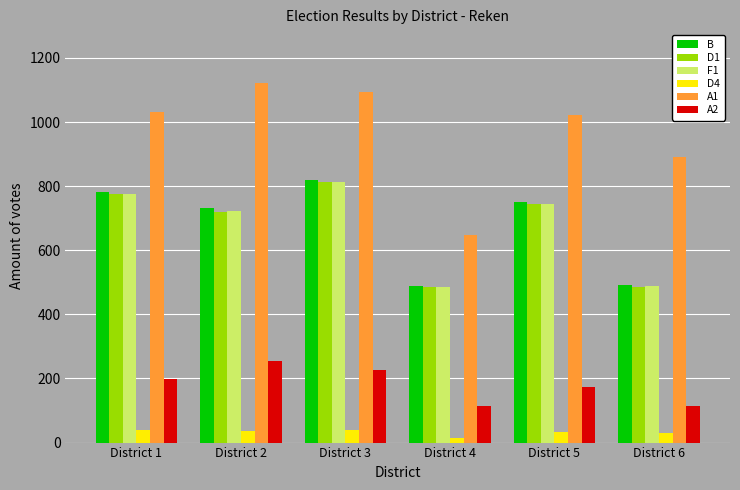

At which category is the sum across all series the highest?

District 3